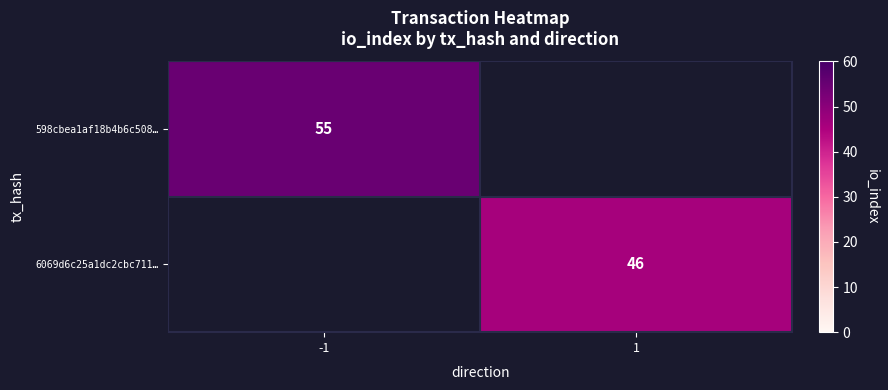

The value of 598cbea1af18b4b6c508… at -1 is 37. True or false?

False